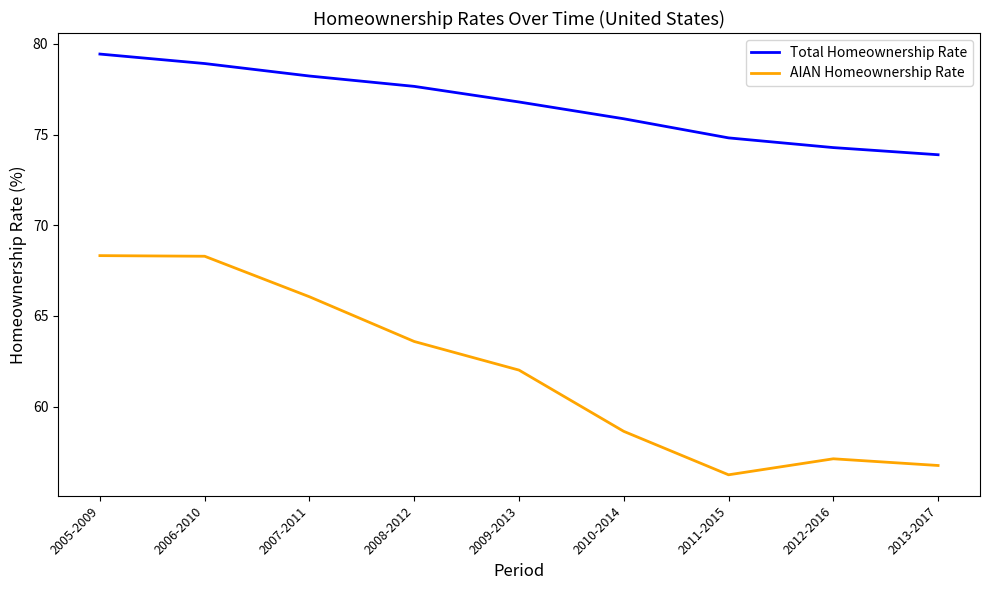

What is the sum of the AIAN Homeownership Rate values at 2008-2012 and 2011-2015?

119.8